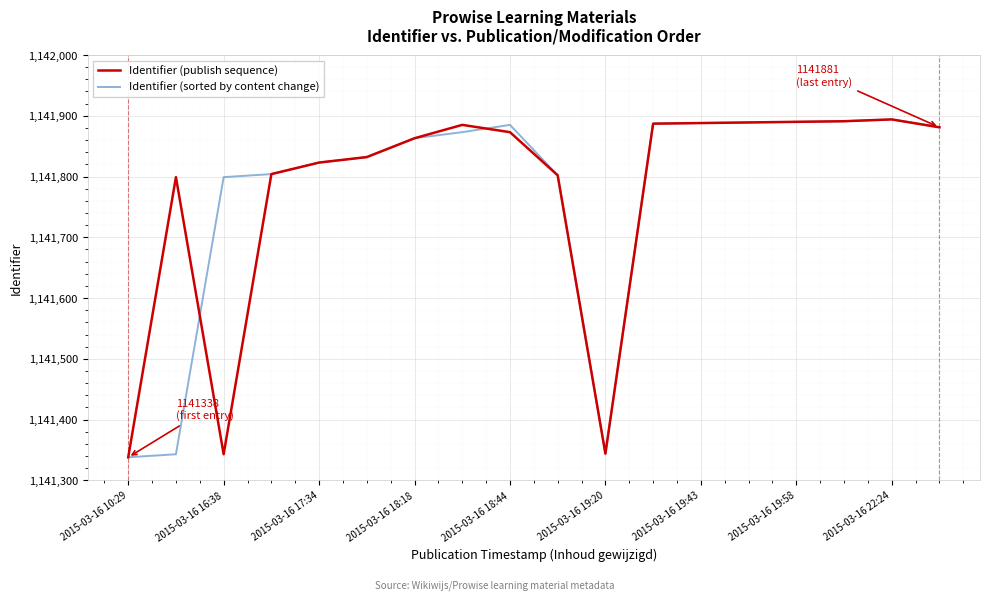

What is the smallest value displayed?

1141338